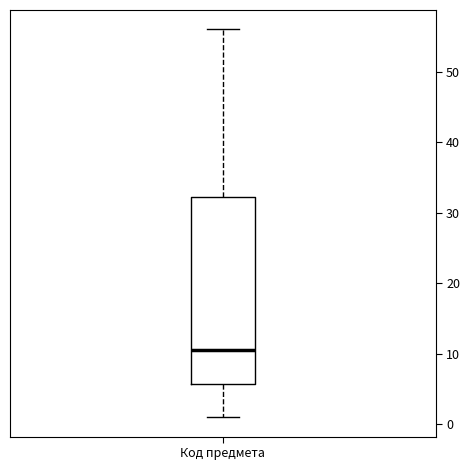

Where does the lower whisker of the box for Код предмета end on the y-axis? The values are not printed on the chart, so give them approximately, as read against the axis.

1